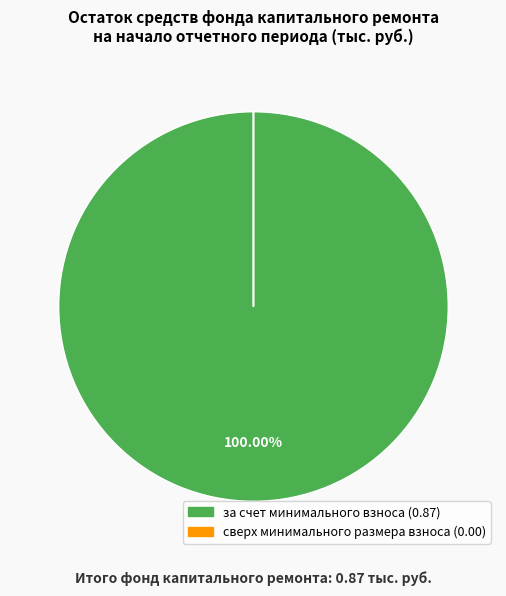

To the nearest percent, what portion does за счет минимального взноса represent?

100%